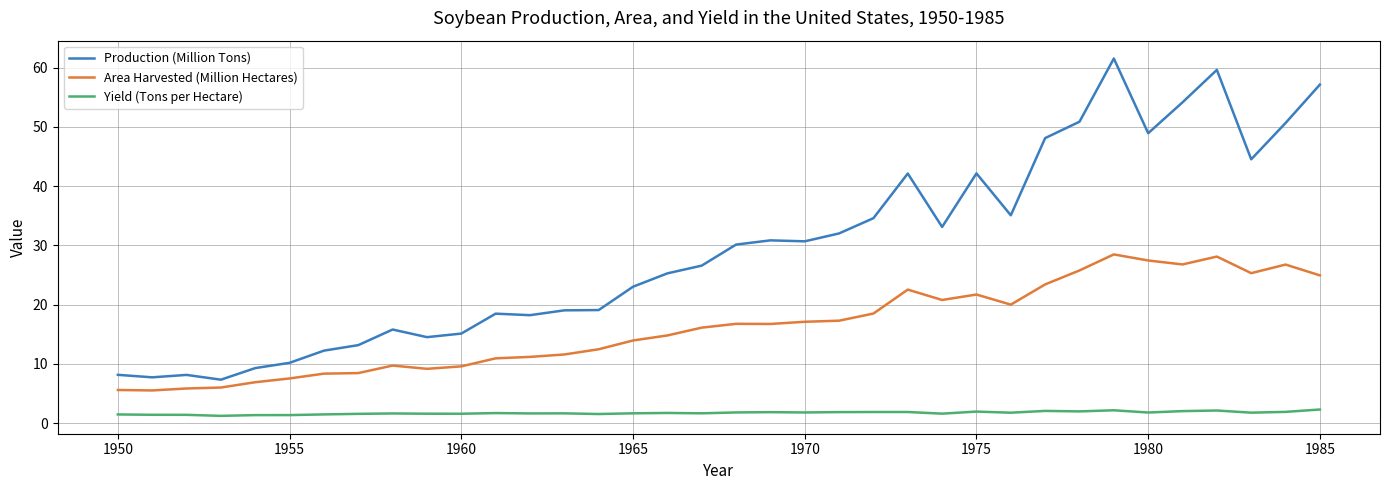

Which series has the largest range (max minus min)?

Production (Million Tons)